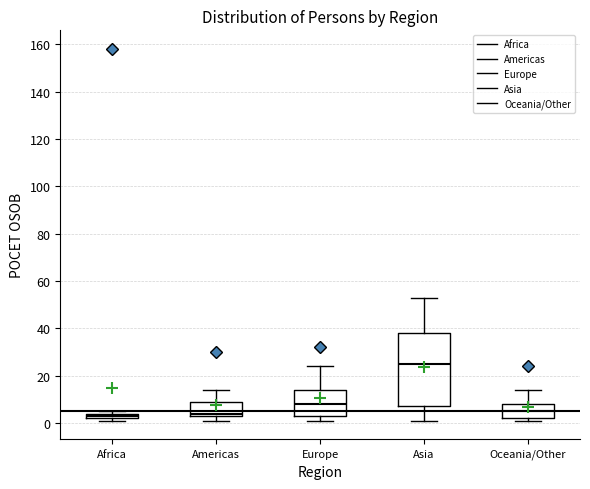

Comparing the boxes themselves (not the whiskers), which one is the tallest?

Asia